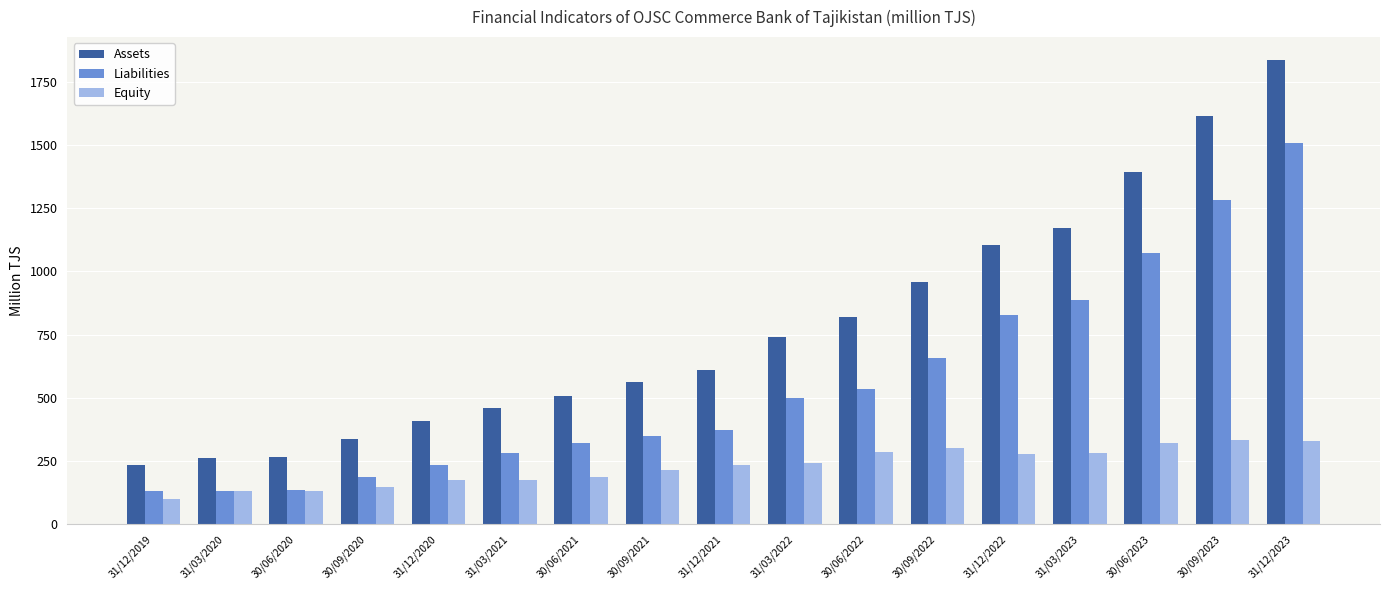

What position from the right is 31/03/2020?

16